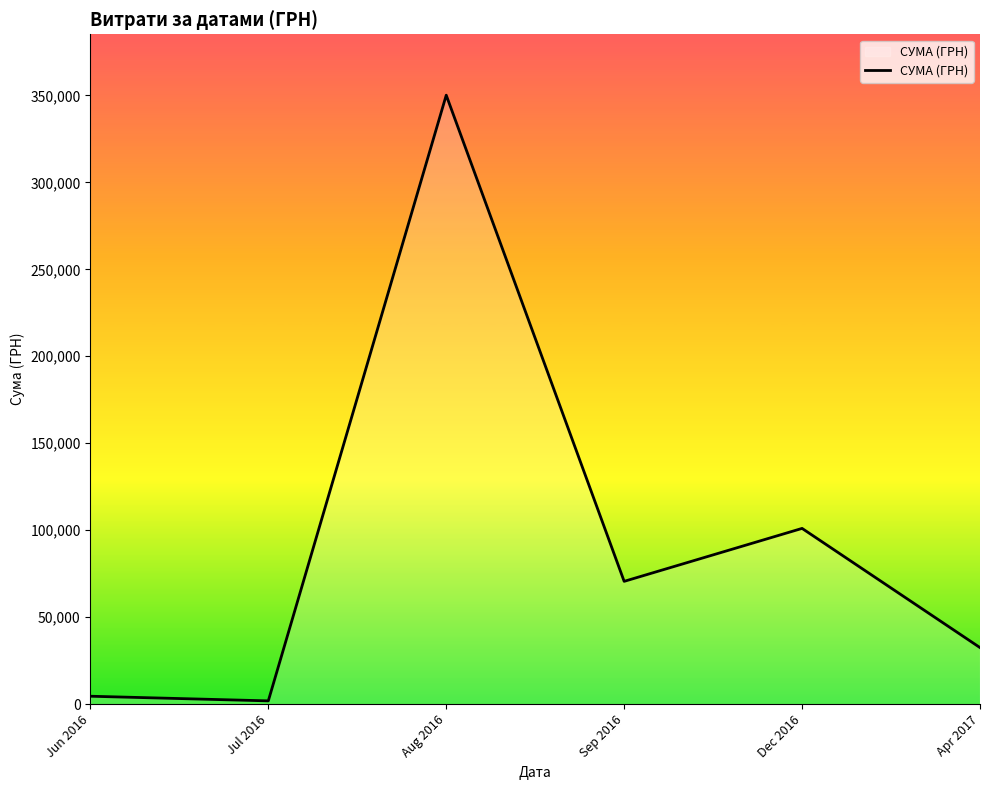

At which category does the chart reach its peak across all series?

Aug 2016